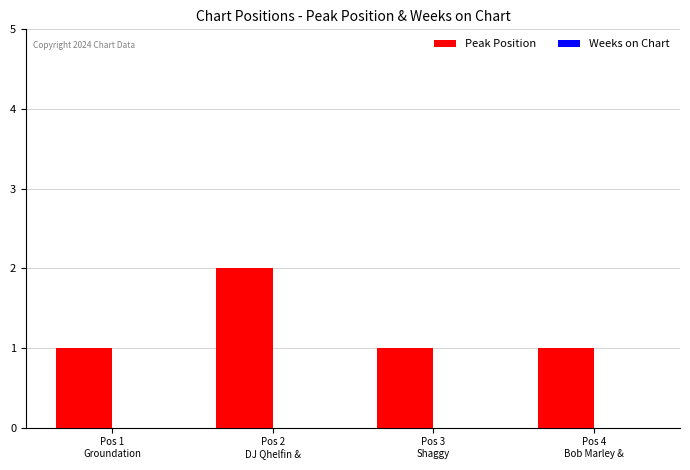

How many series are shown in this chart?

1